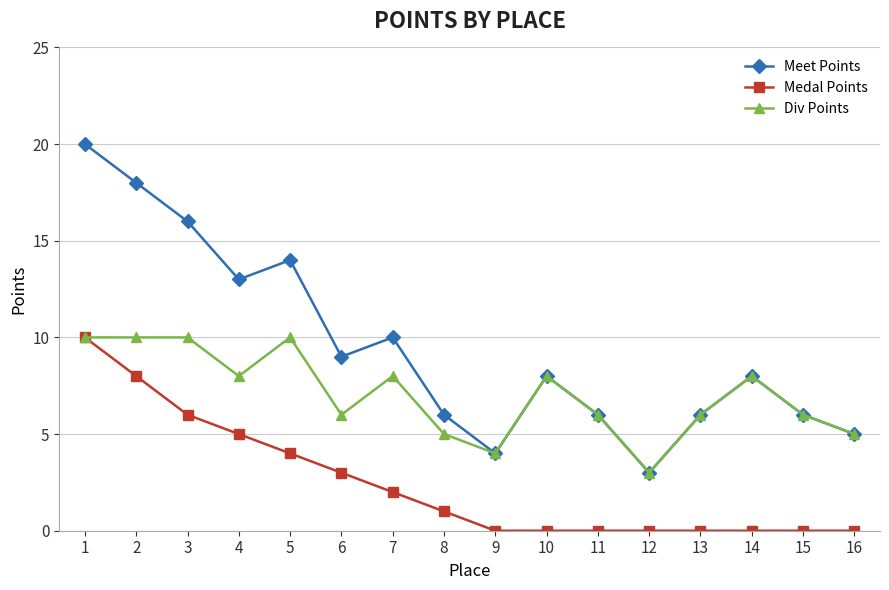

How many values in the Medal Points series are below 1?

8